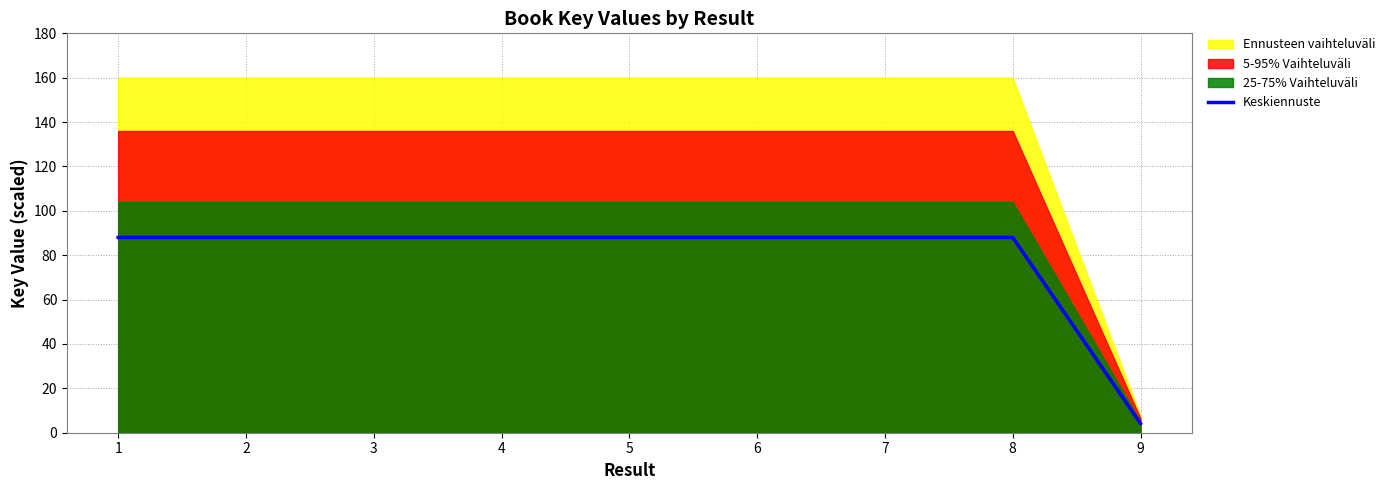

How many categories are shown in the chart?

9